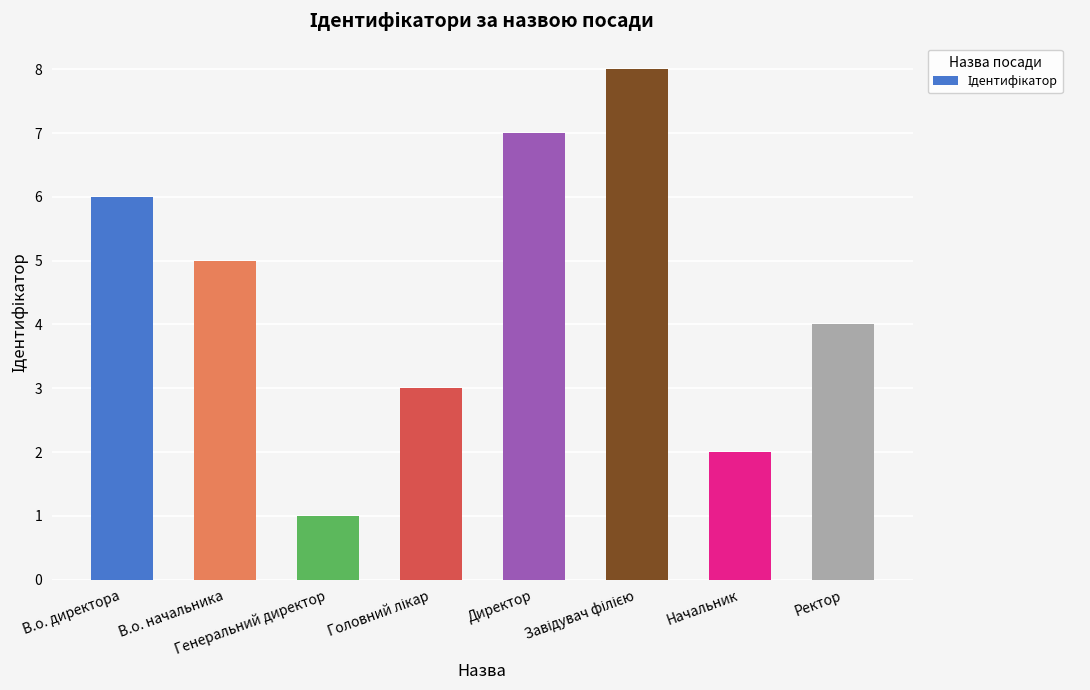

What is the difference between the maximum and minimum values?

7